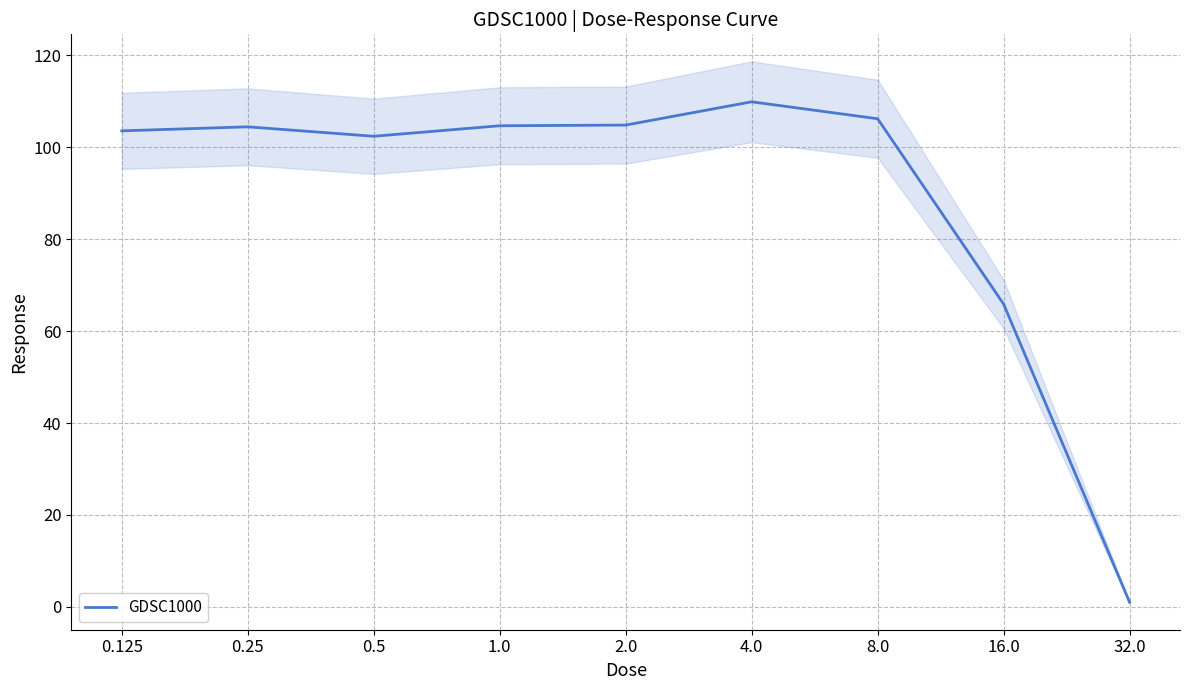

What is the label of the 6th point from the right?

1.0